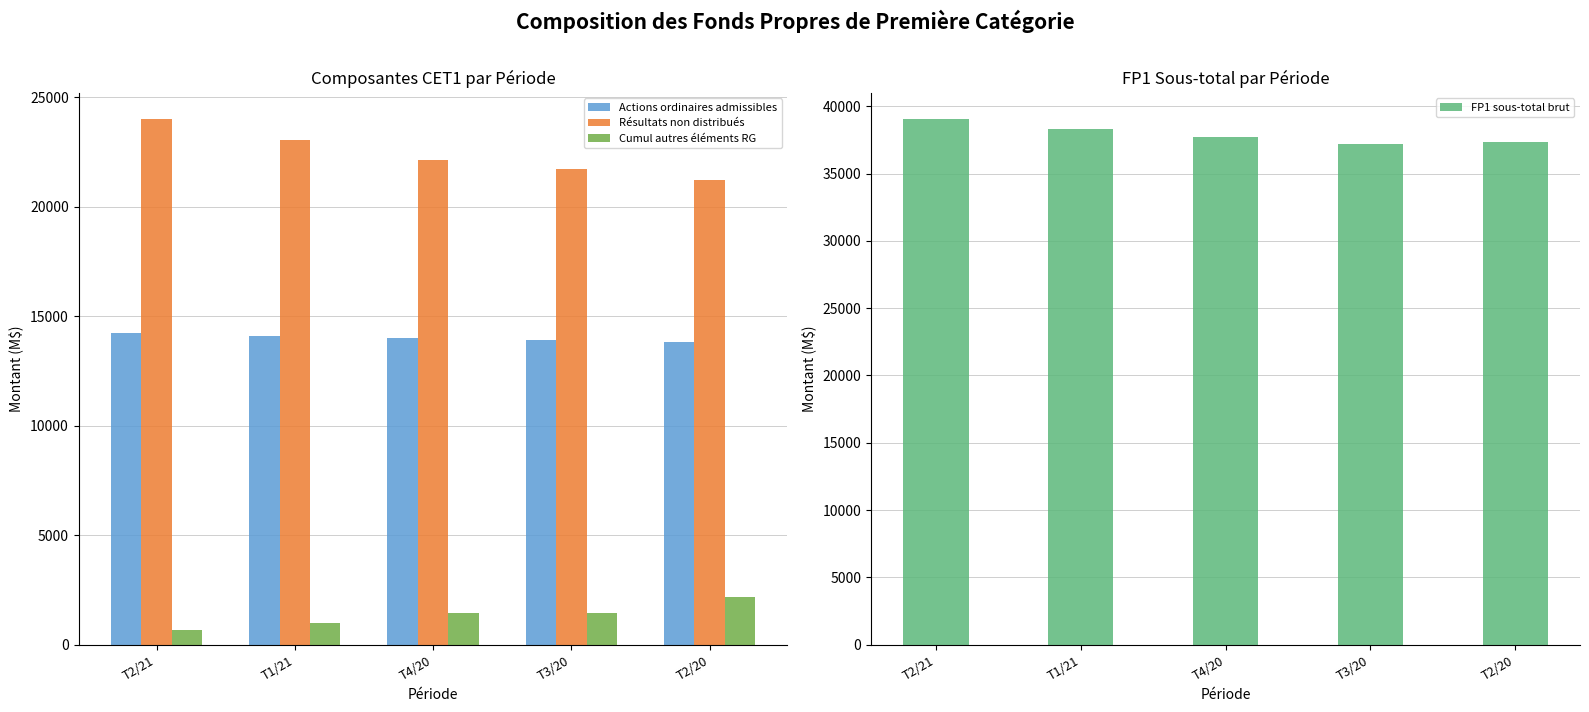

What is the maximum value for Actions ordinaires admissibles?

14249